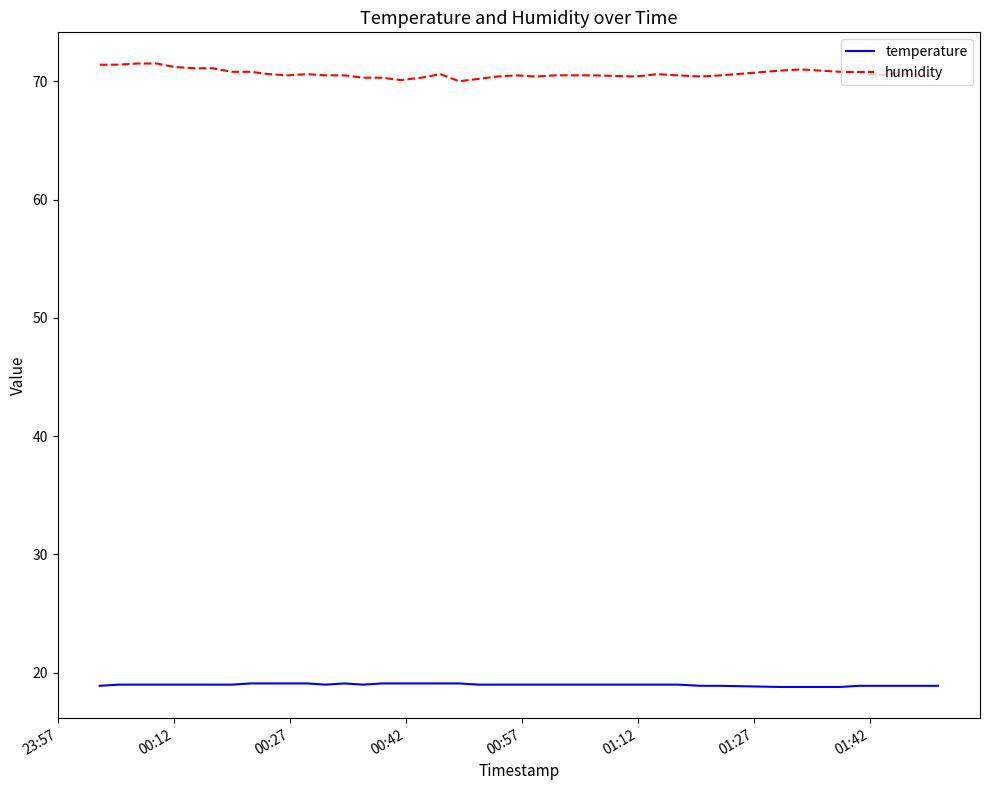

Is this an area chart (filled region under the line)?

No